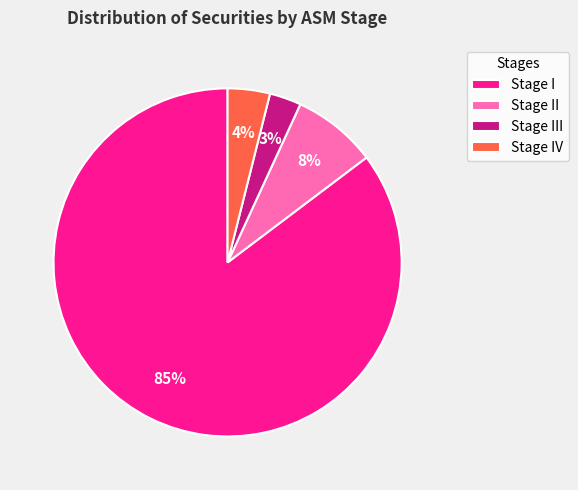

Which has a higher value, Stage III or Stage IV?

Stage IV